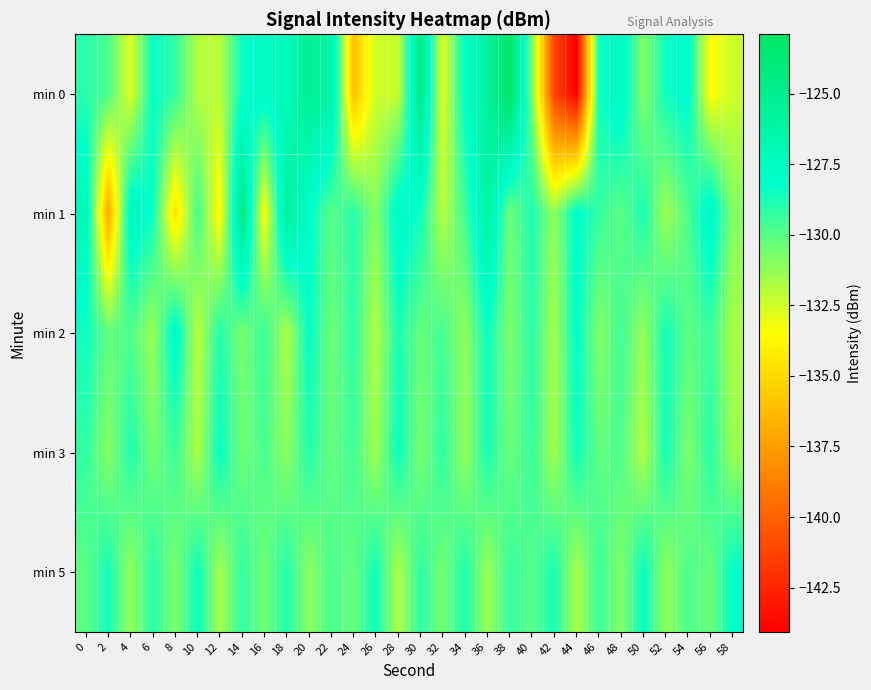

Which has a higher value, 42 or 32?

32